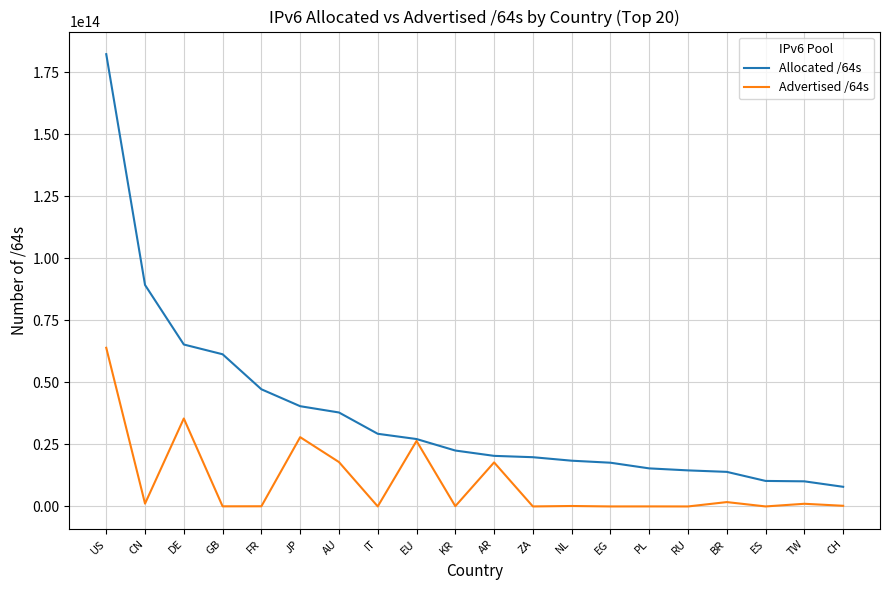

Rank the series by their average value, from highest to lowest.

Allocated /64s, Advertised /64s